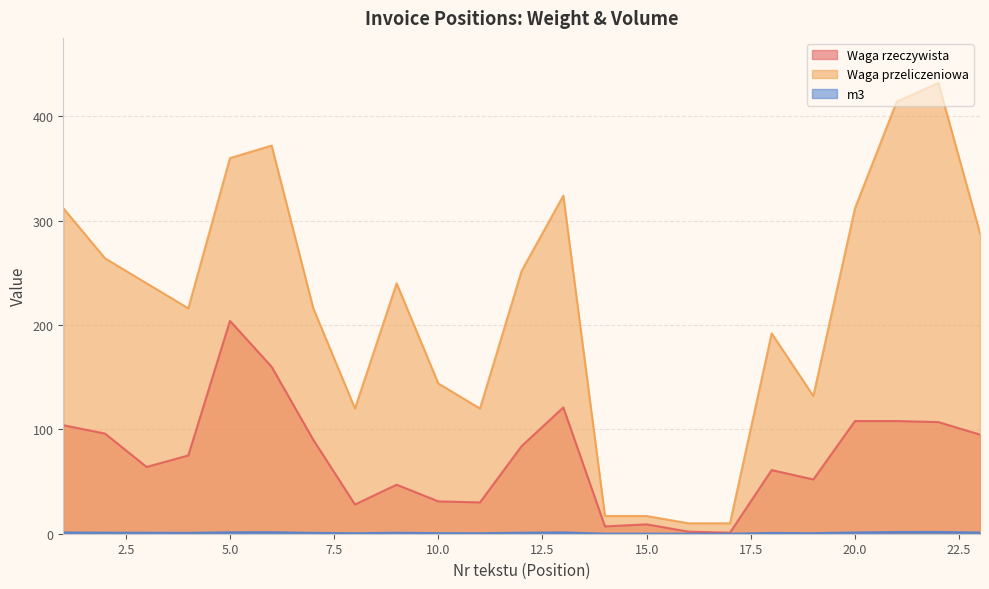

Which series has the largest total across all categories?

Waga przeliczeniowa